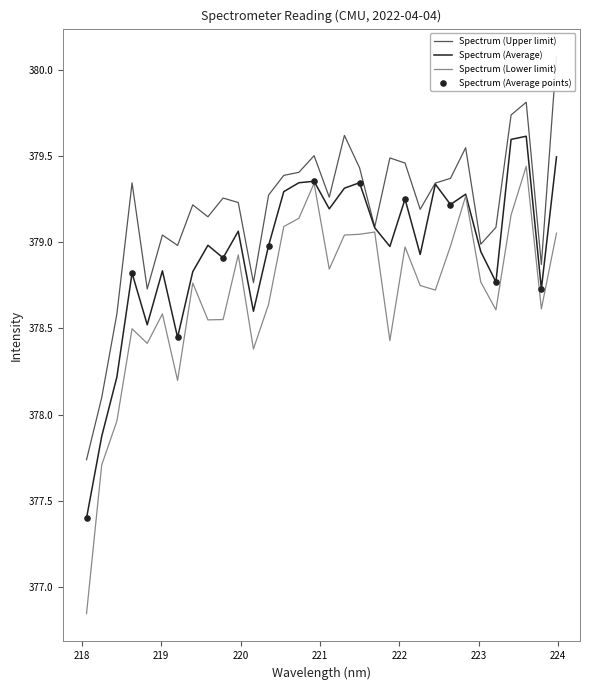

What is the ratio of the value at 223.7895 to the value at 221.1174?

1.0